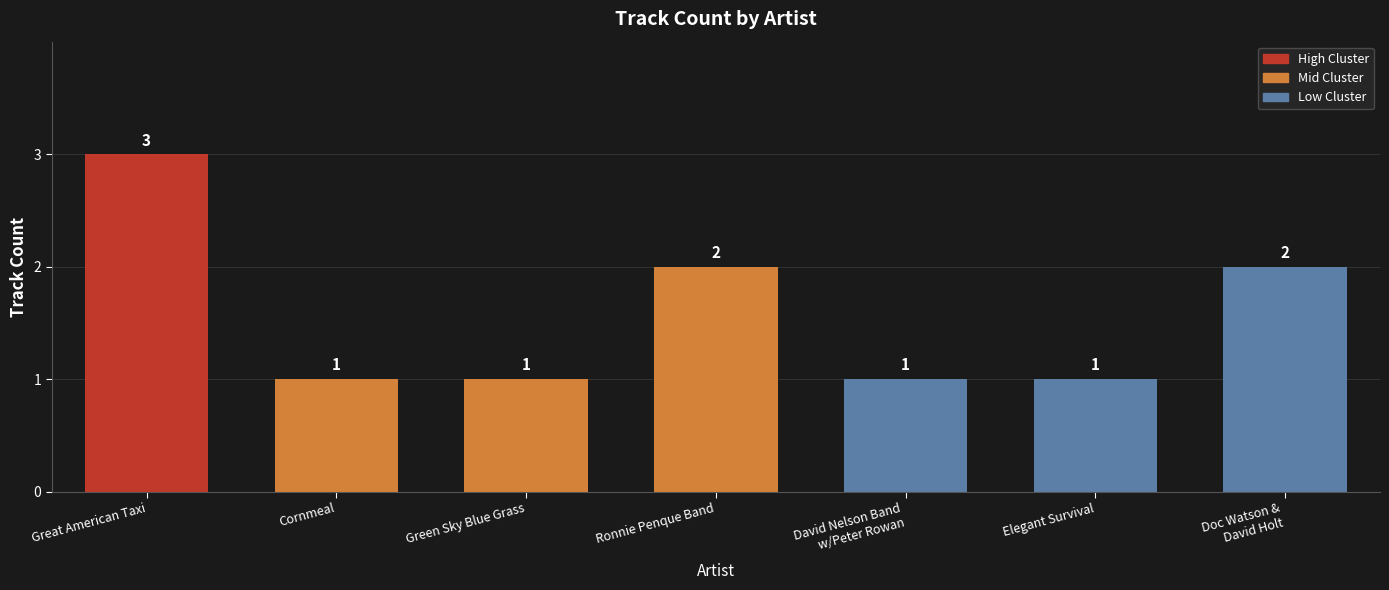

How many categories are shown in the chart?

7